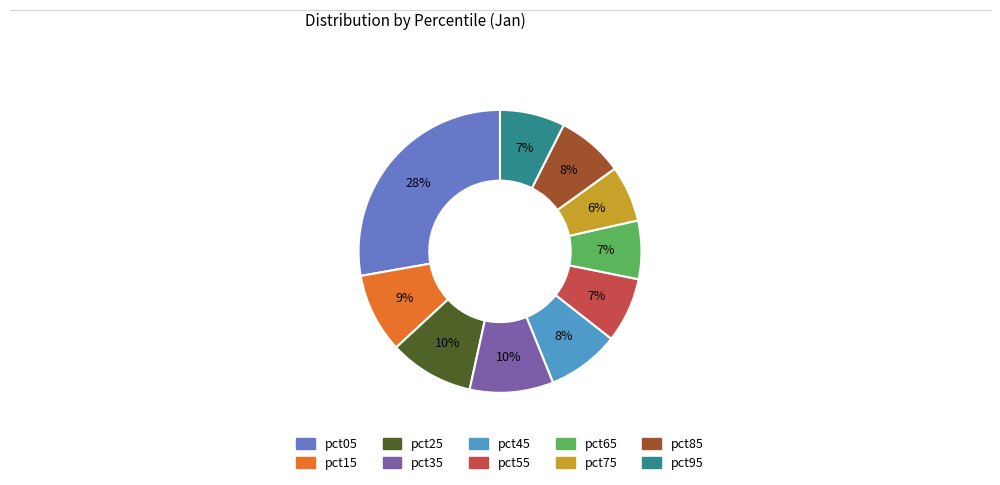

Between pct25 and pct55, which is larger?

pct25